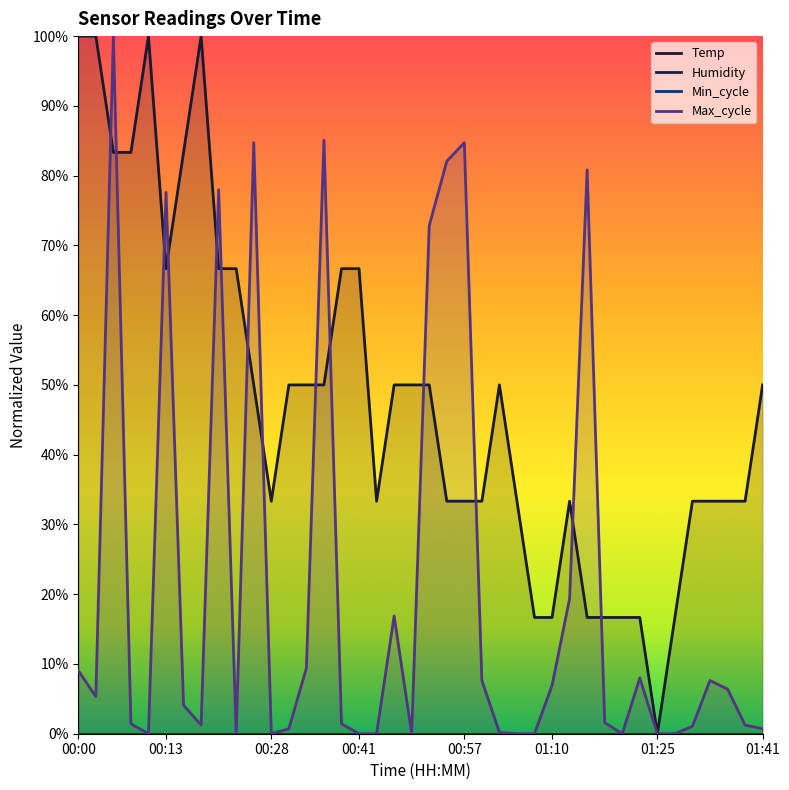

What is the difference between the second highest and minimum values in the Max_cycle series?

0.9